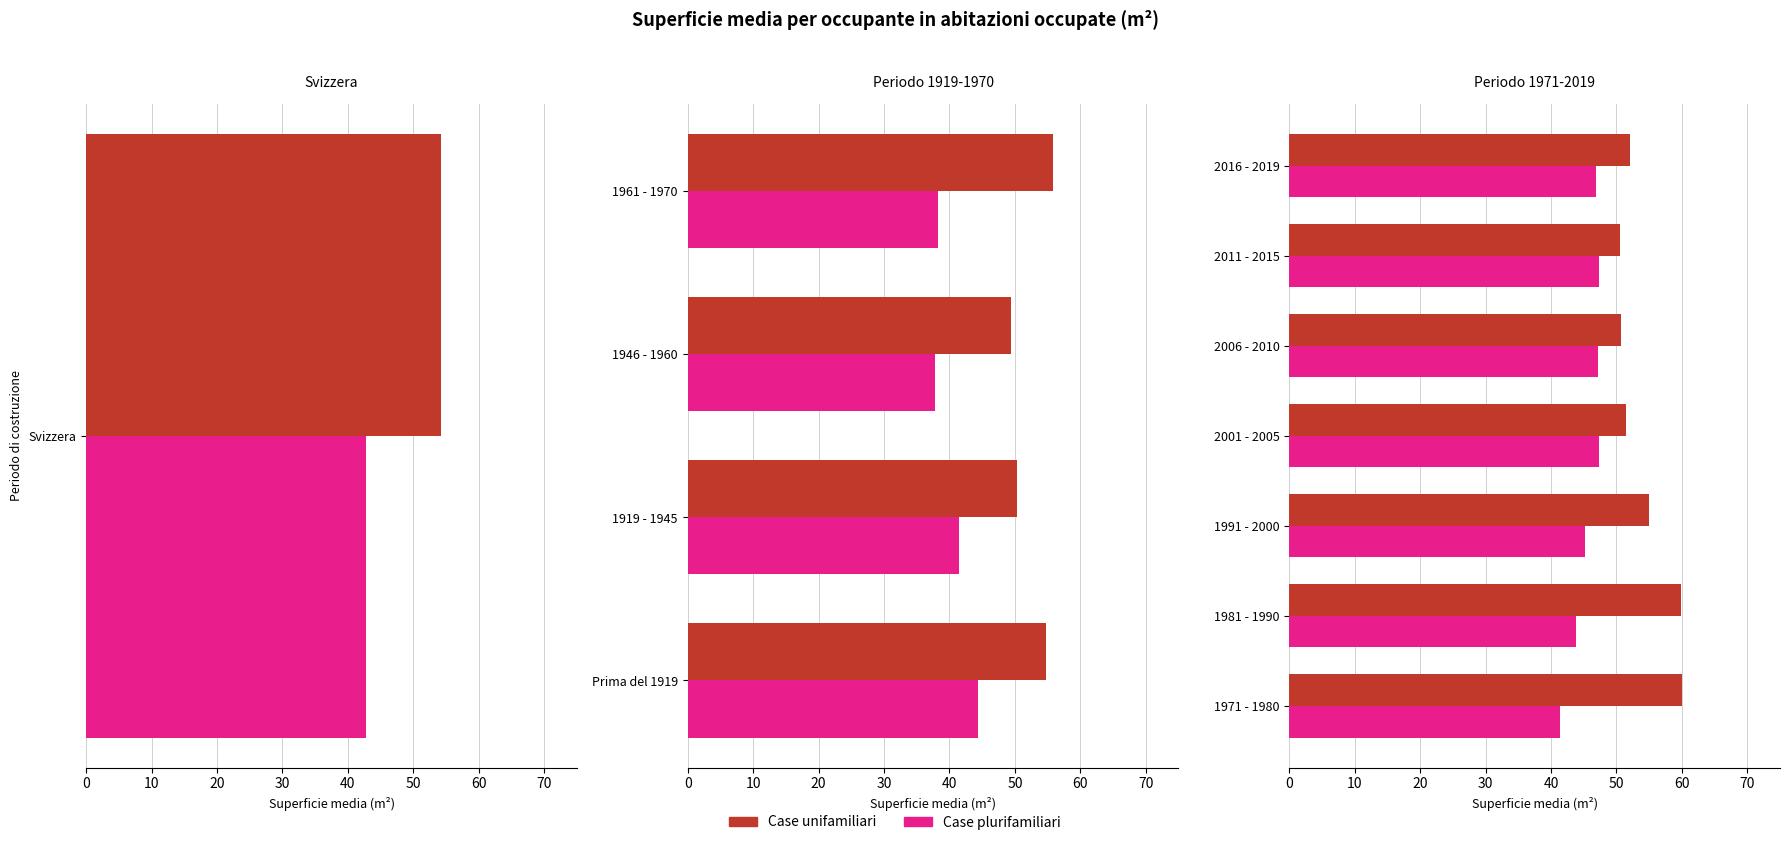

Which series has the largest total across all categories?

Case unifamiliari